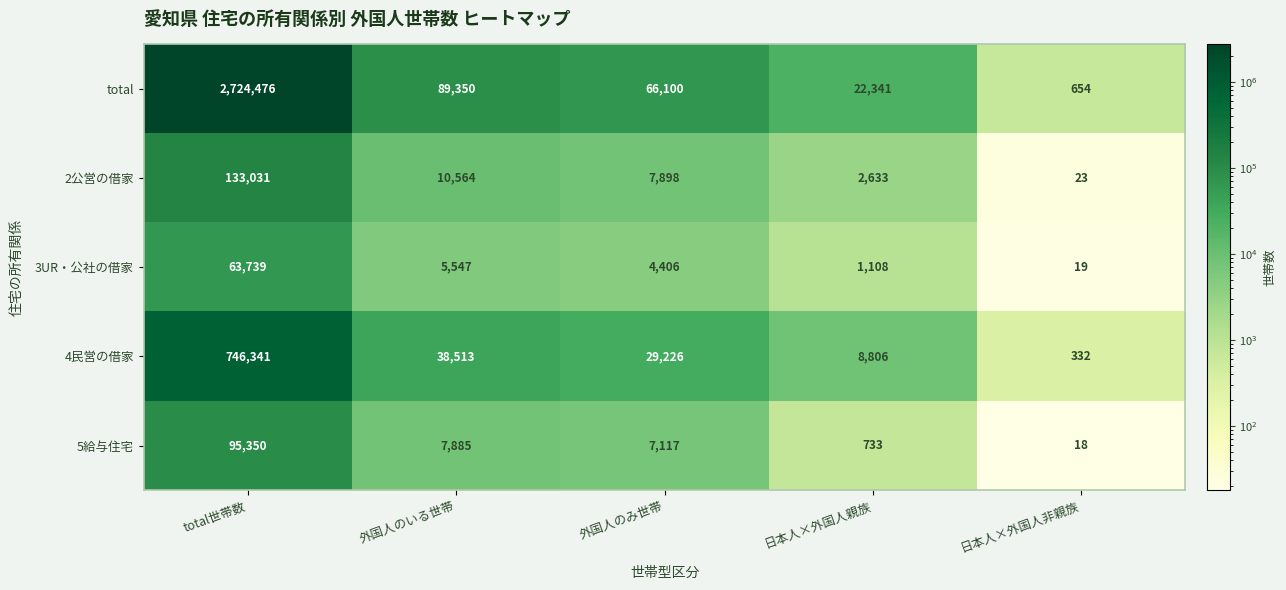

Which series has the widest spread of values?

total